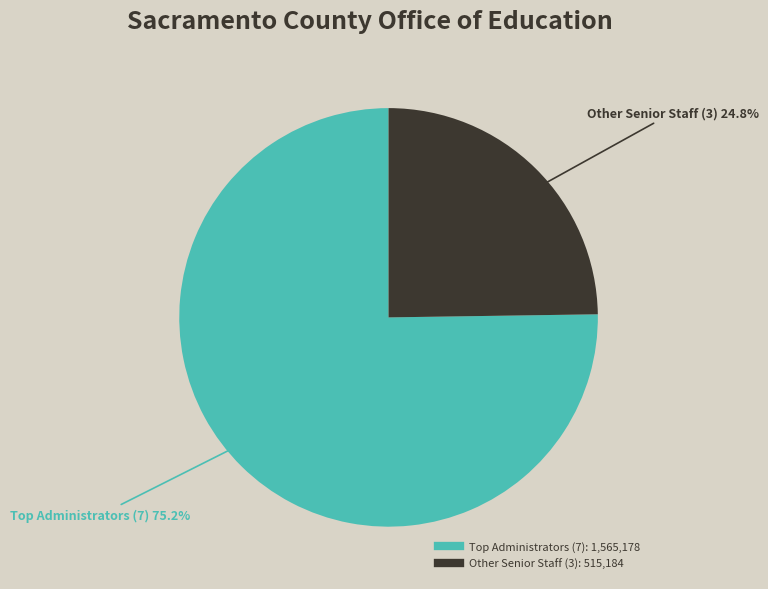

Does any single category account for the majority?

Yes